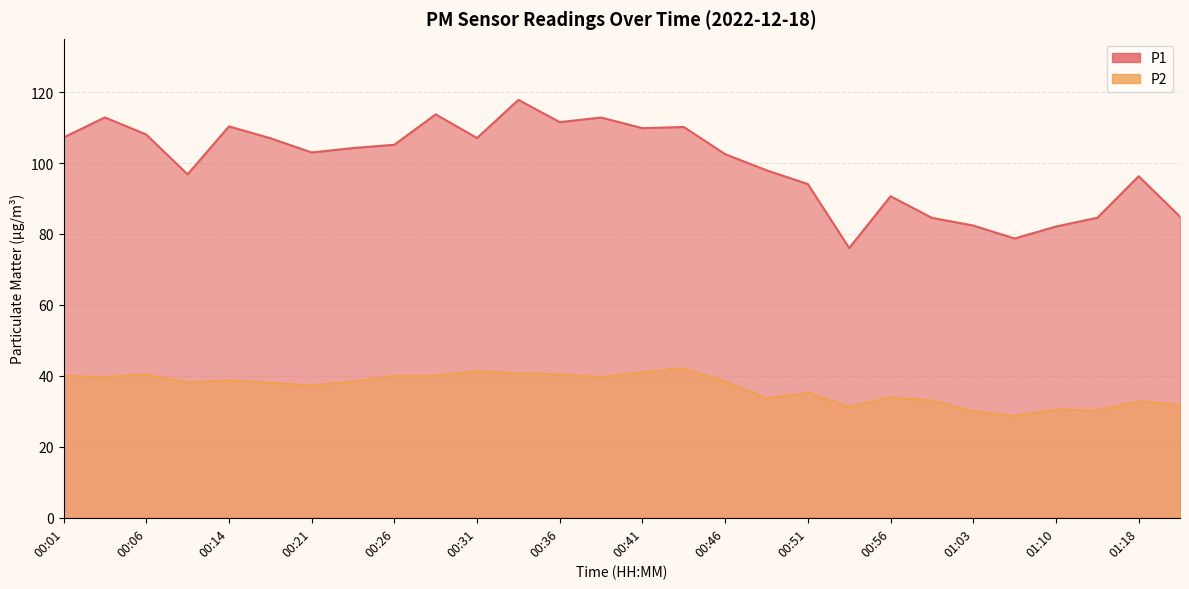

What is the maximum value for P1?

117.8